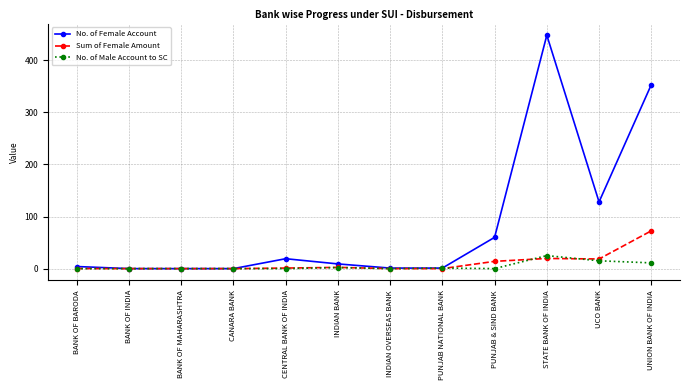

The No. of Male Account to SC series shows 11.0 at UNION BANK OF INDIA. True or false?

True